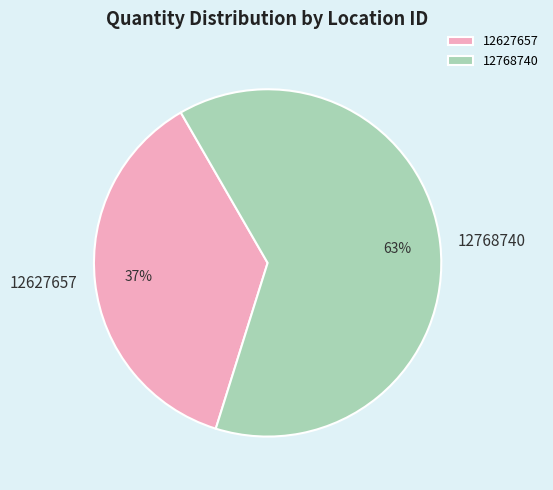

To the nearest percent, what is the difference between the 12768740 and 12627657 slice percentages?

26%